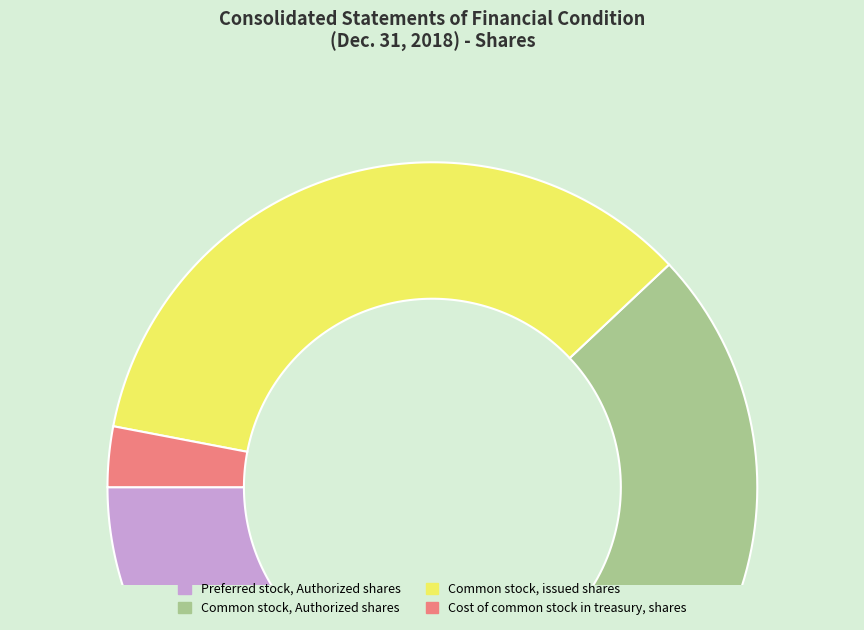

Which slice is the largest?

Common stock, Authorized shares